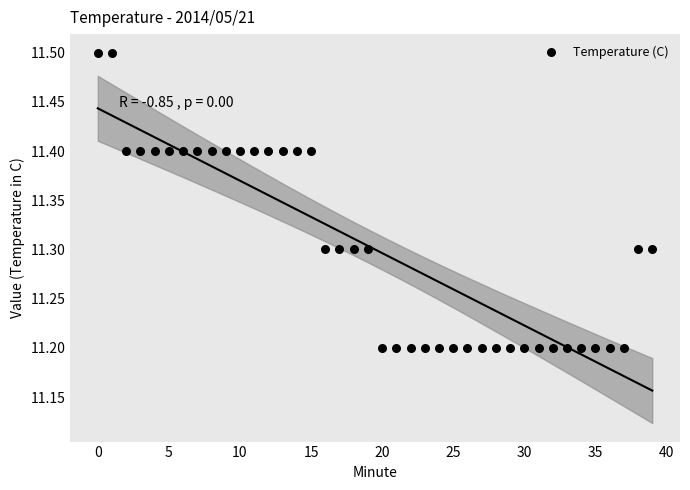

What is the range of Y values (max minus min)?

0.3